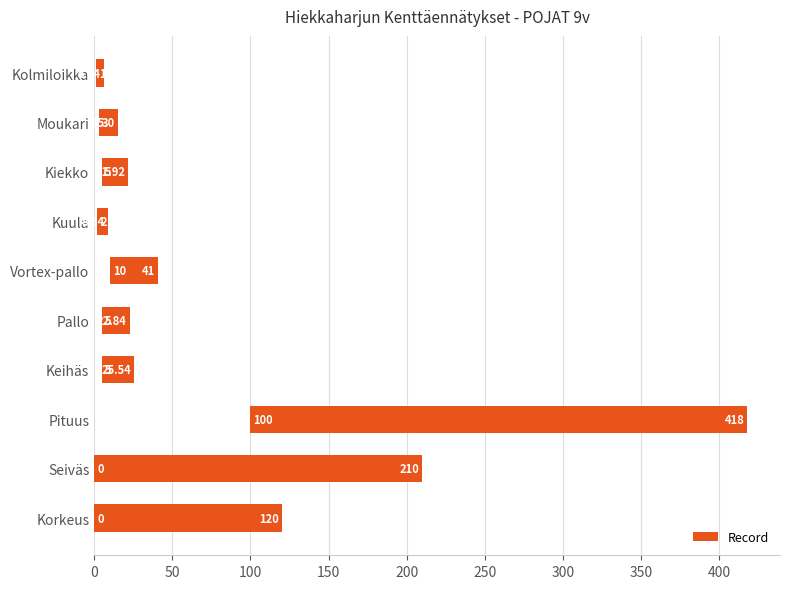

True or false: the data shows 13.8 at Vortex-pallo.

False